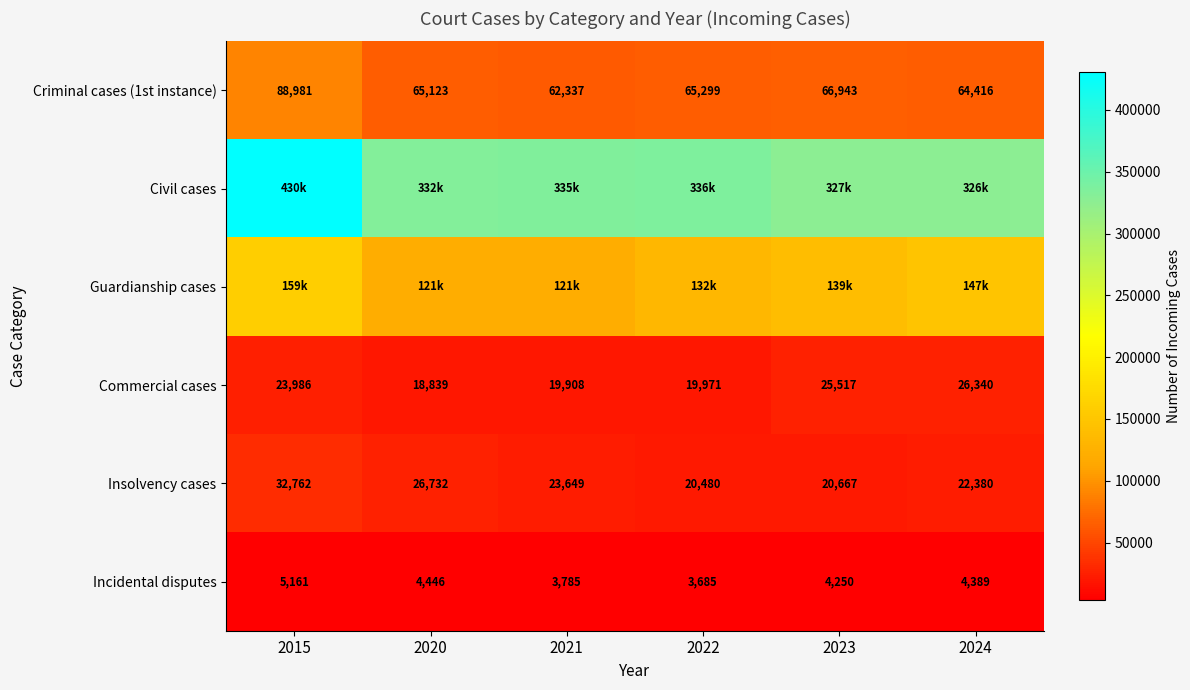

List the labels in order of Incidental disputes value, largest first.

2015, 2020, 2024, 2023, 2021, 2022